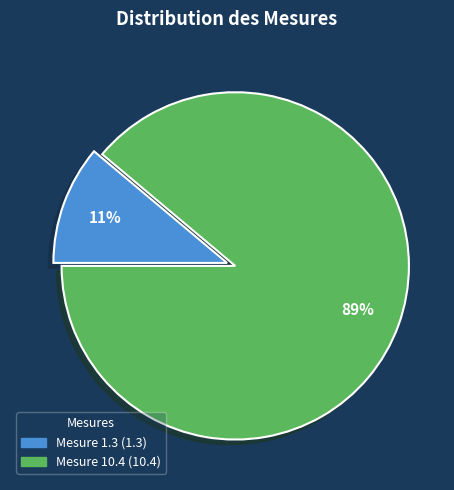

To the nearest percent, what is the difference between the largest and smallest slice percentages?

78%